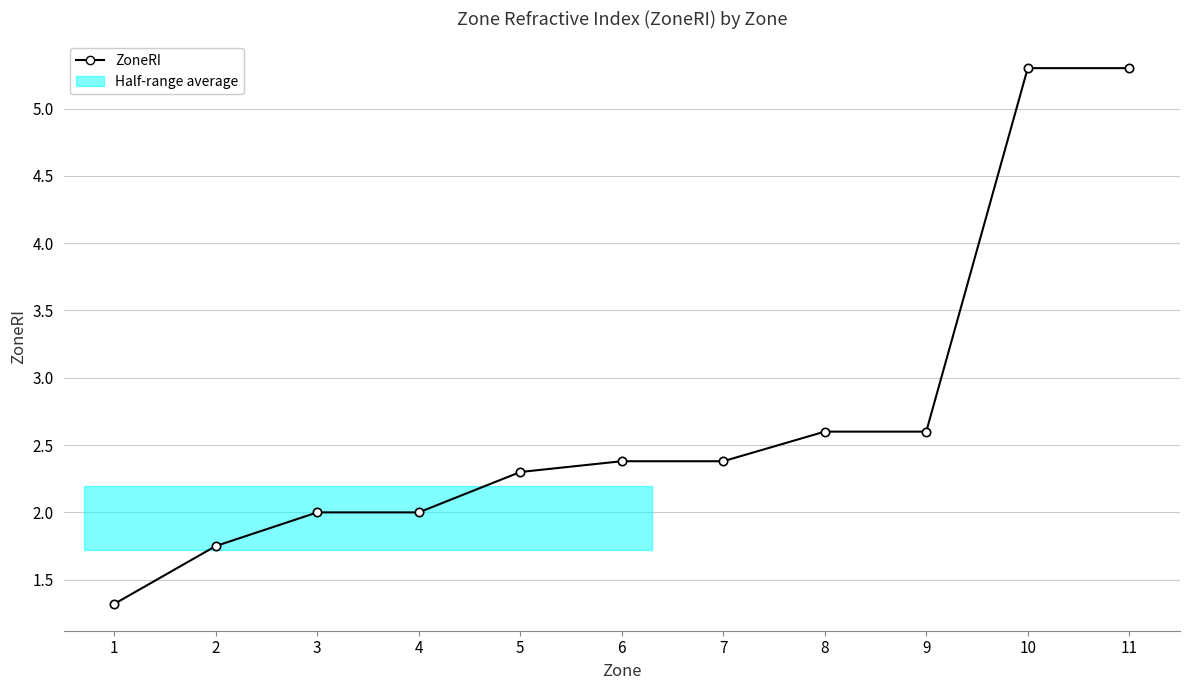

Count the number of values greater than 2.

7